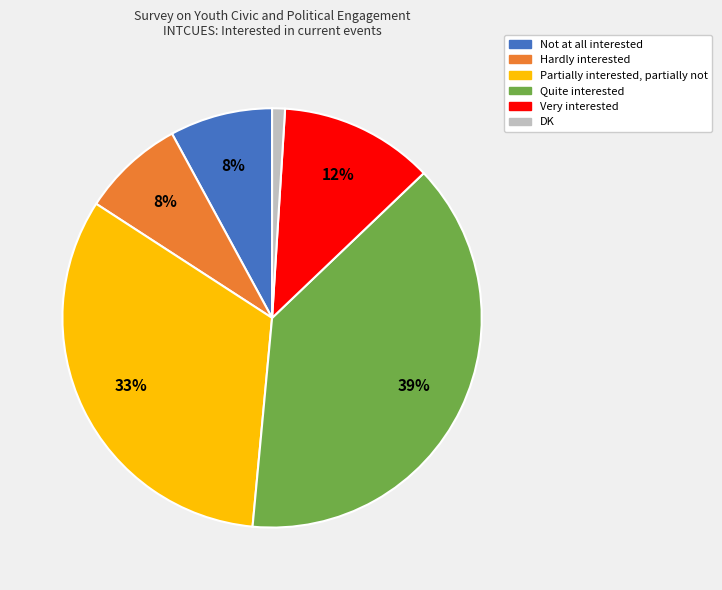

To the nearest percent, what percentage of the pie is Partially interested, partially not?

33%